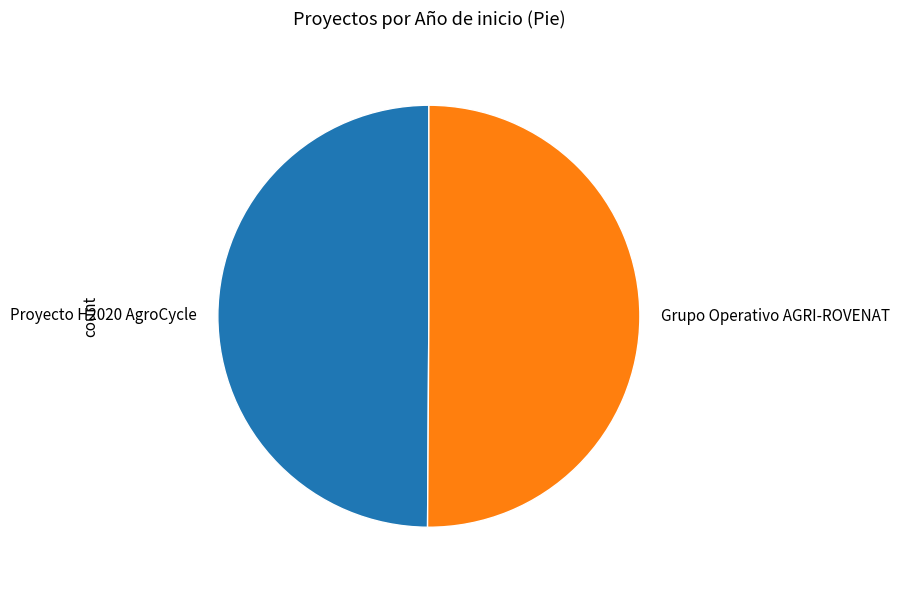

Count the number of slices in the pie.

2